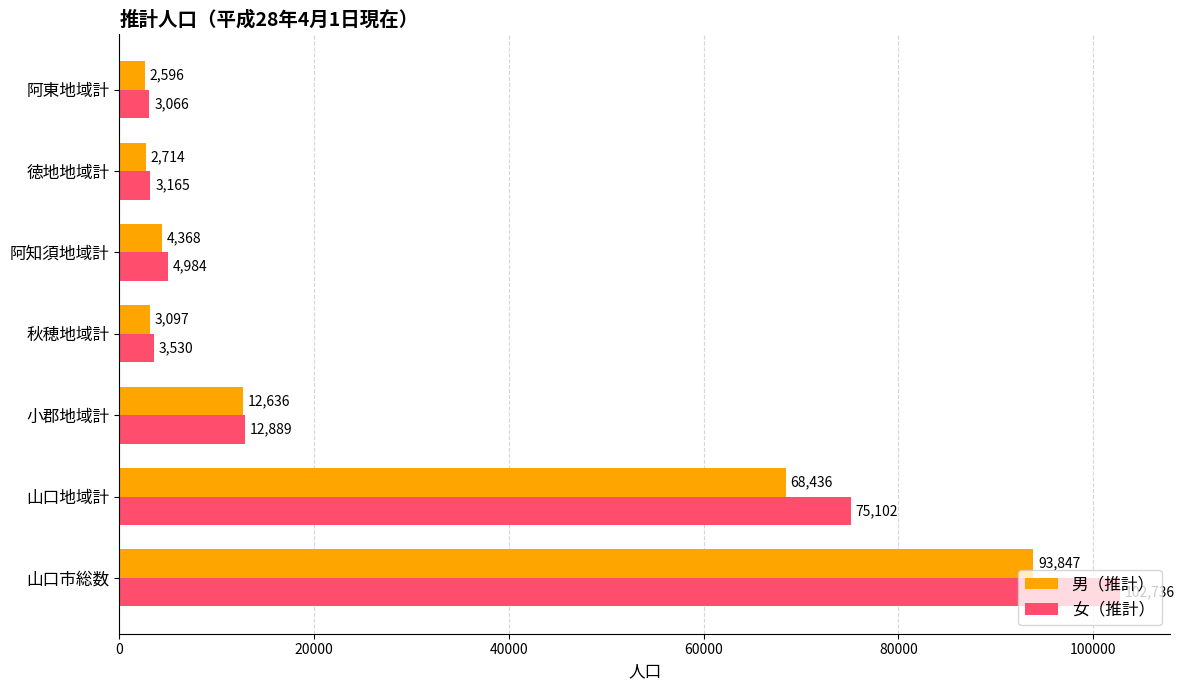

The value of 女（推計） at 徳地地域計 is 3165. True or false?

True